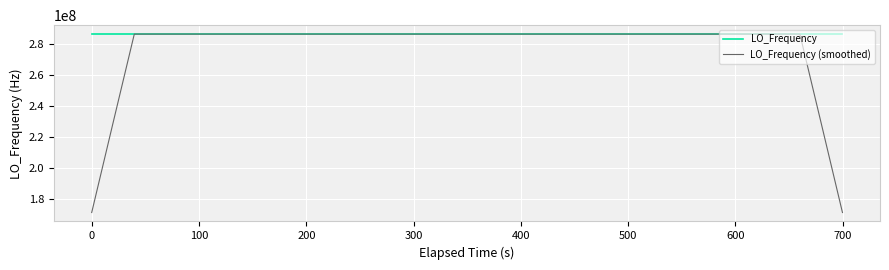

What is the minimum value shown in the chart?

171628184.5